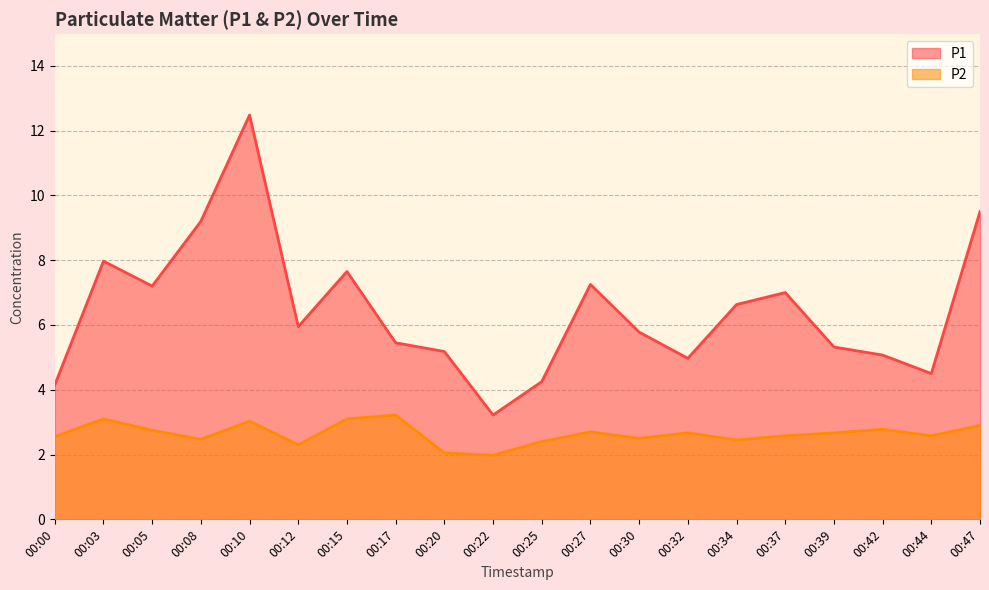

Is it true that P1 equals 5.8 at 00:30?

True